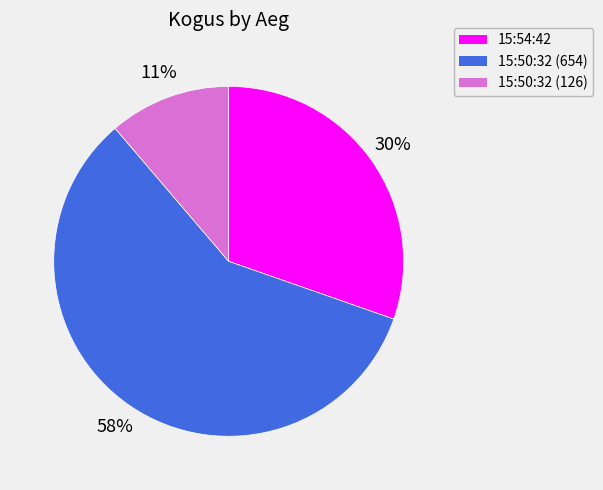

To the nearest percent, what portion does 15:54:42 represent?

30%